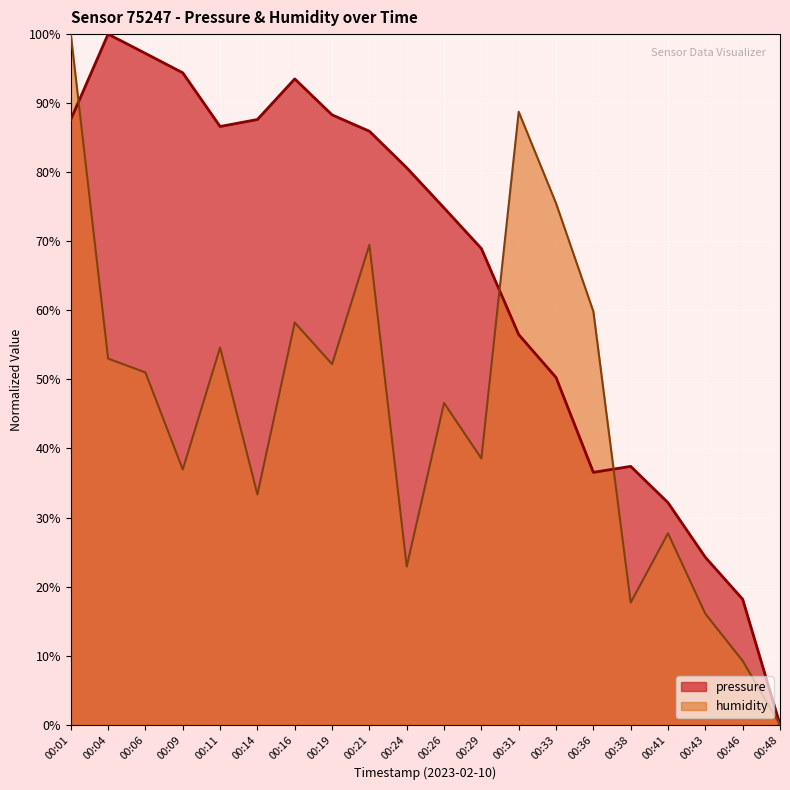

The value of humidity at 00:06 is 51.0. True or false?

True